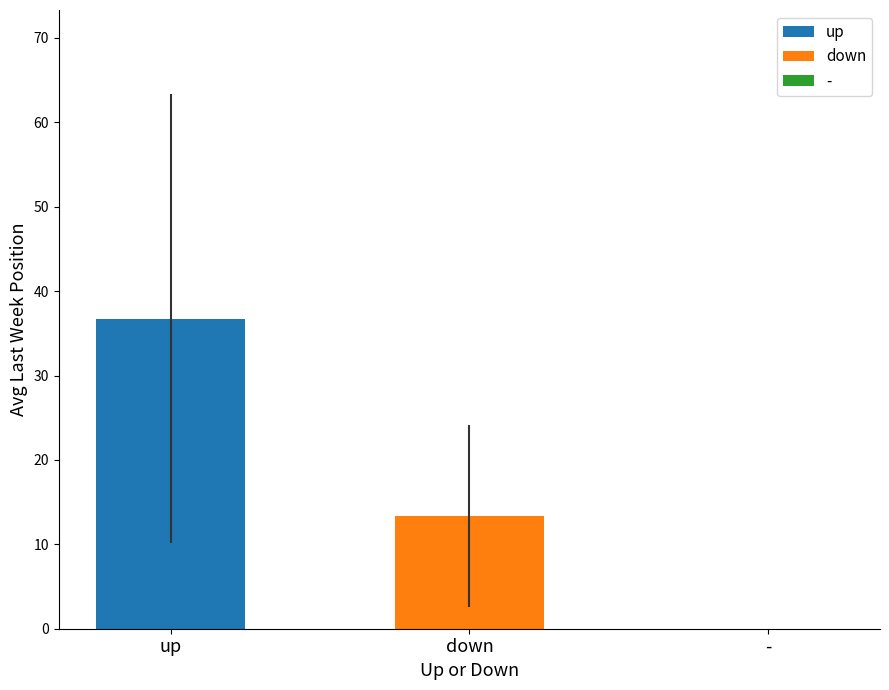

What is the highest value of the down series?

13.3